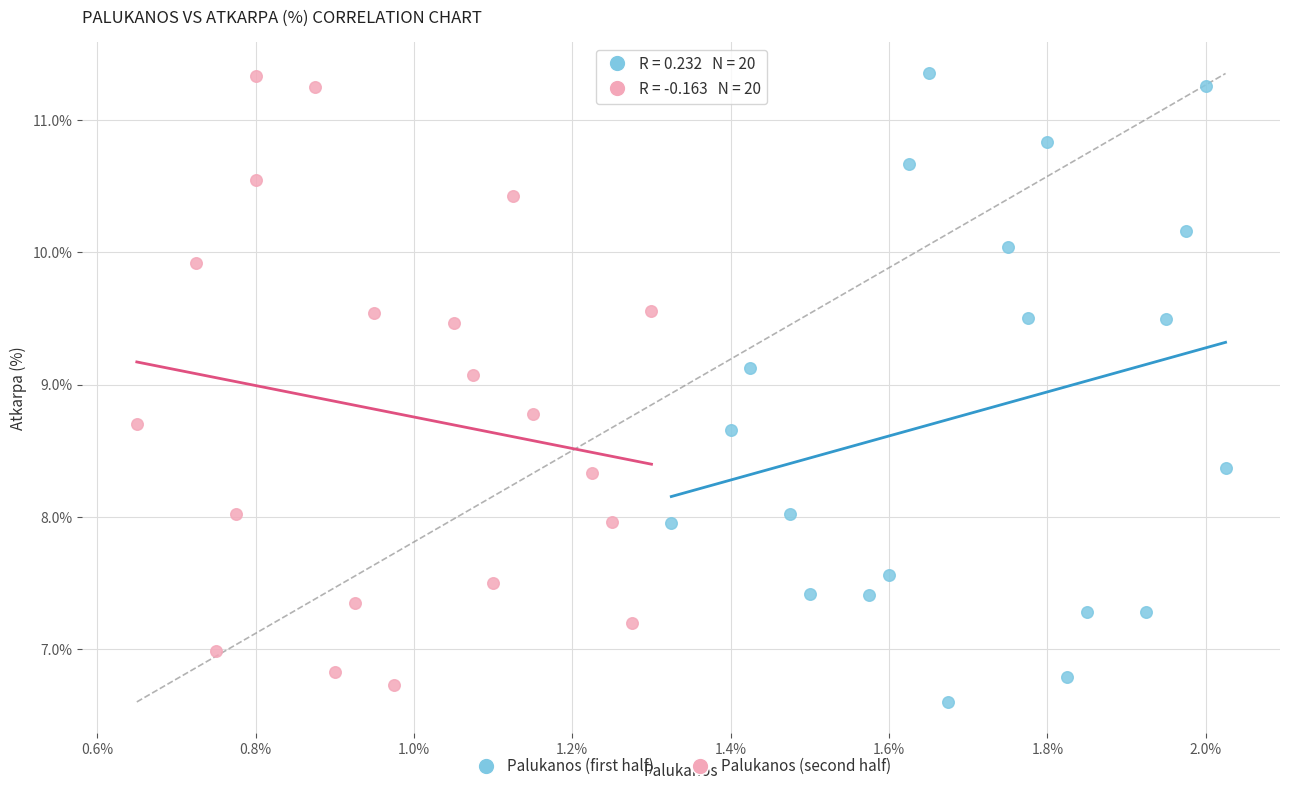

What are all the series names shown in the legend?

Palukanos (first half), Palukanos (second half)